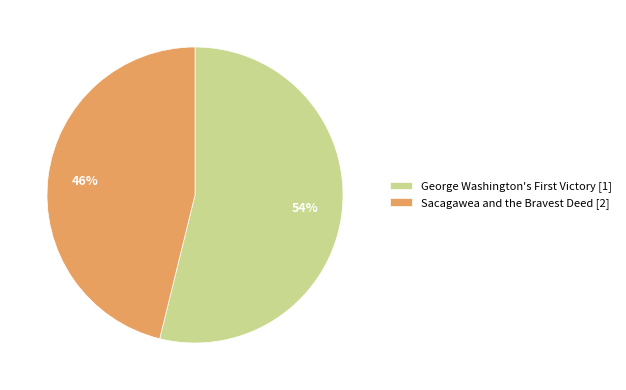

Rank the categories by value from highest to lowest.

George Washington's First Victory, Sacagawea and the Bravest Deed